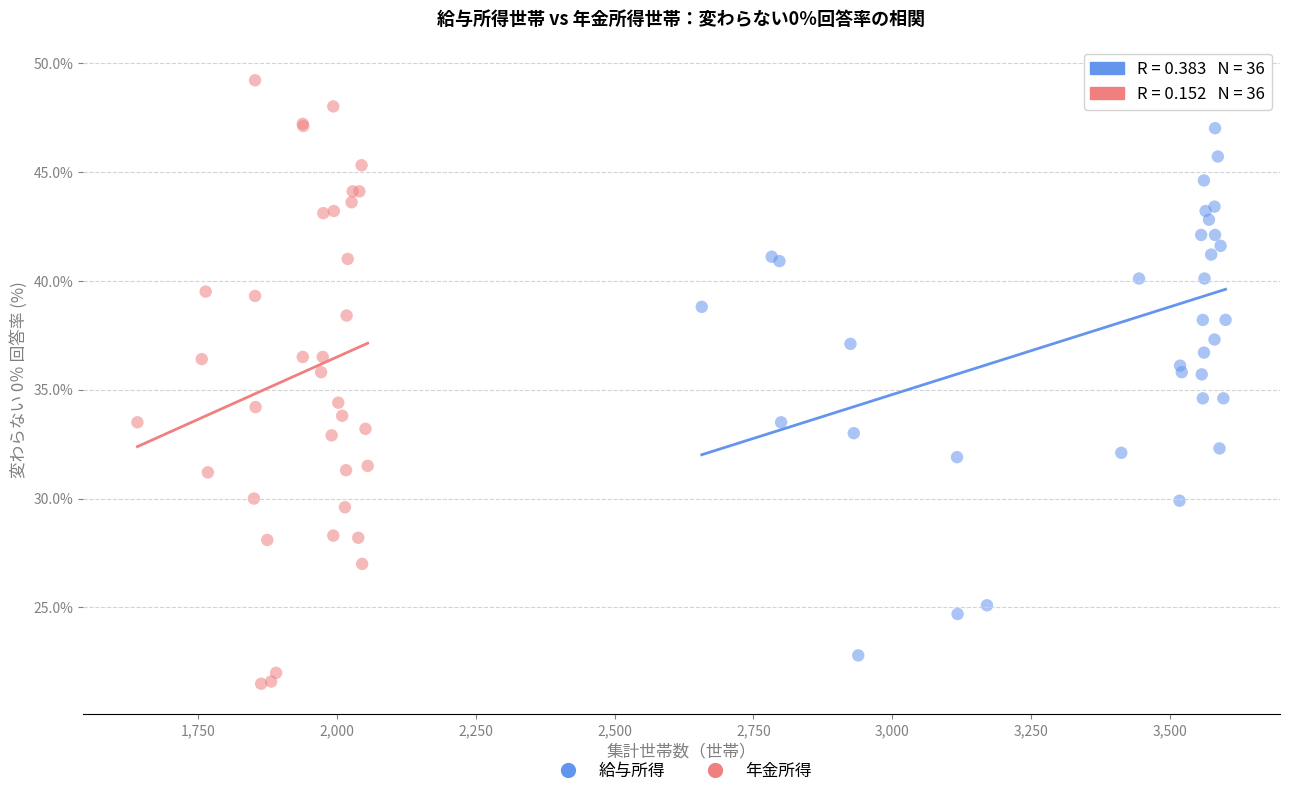

What are all the series names shown in the legend?

給与所得, 年金所得